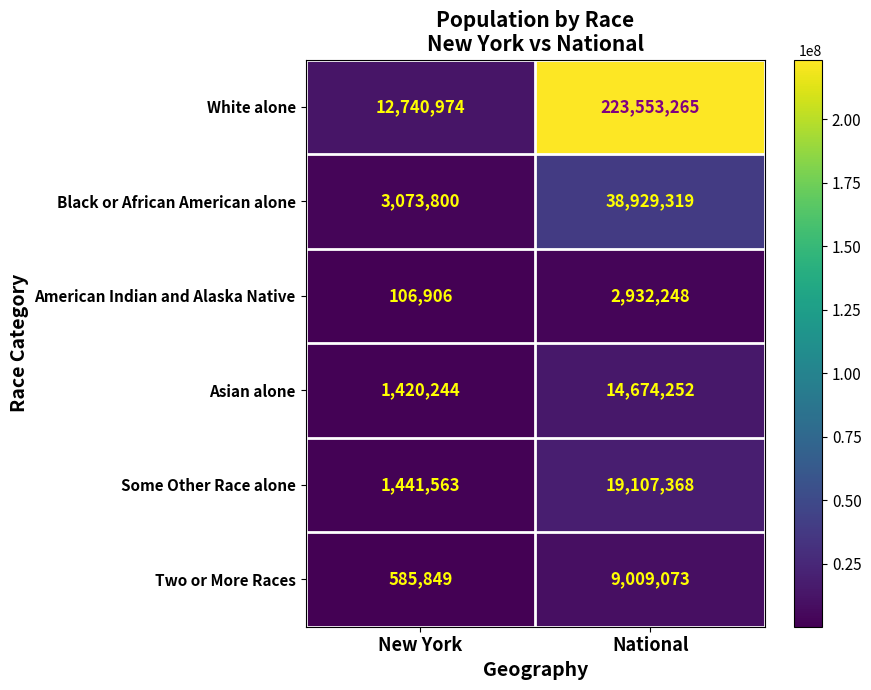

What is the difference between the highest and lowest values at National?

220621017